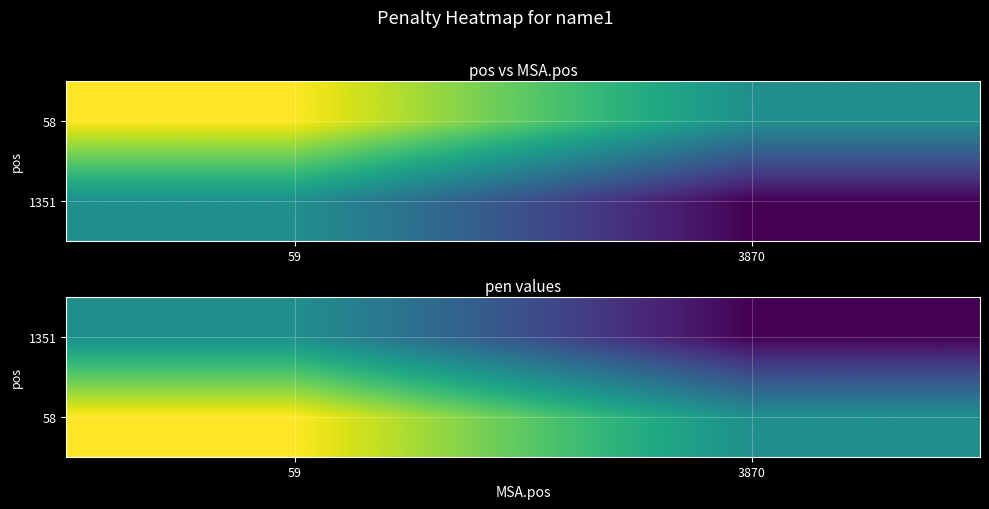

What is the maximum value shown in the chart?

0.1